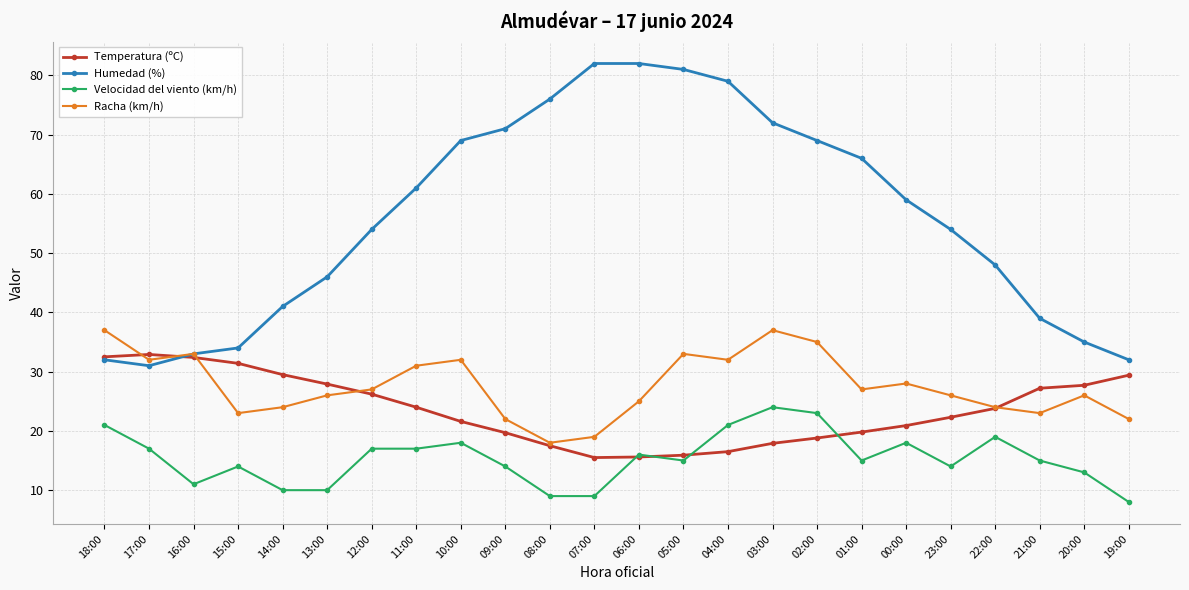

What is the average value of the Racha (km/h) series?

27.6